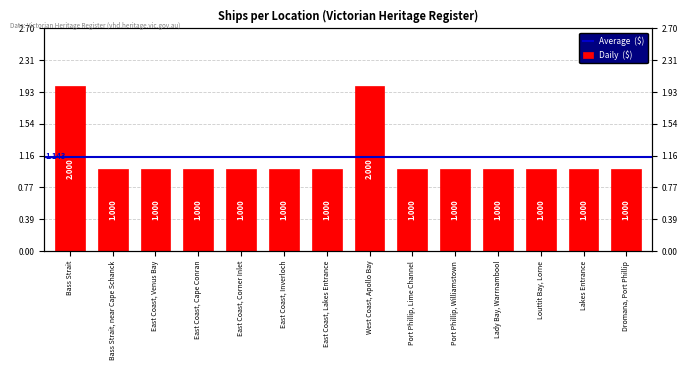

What position from the left is East Coast, Cape Conran?

4